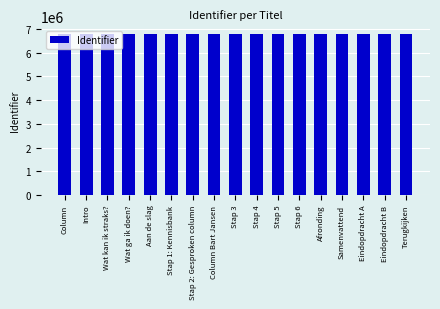

What is the sum of all values?

115231778